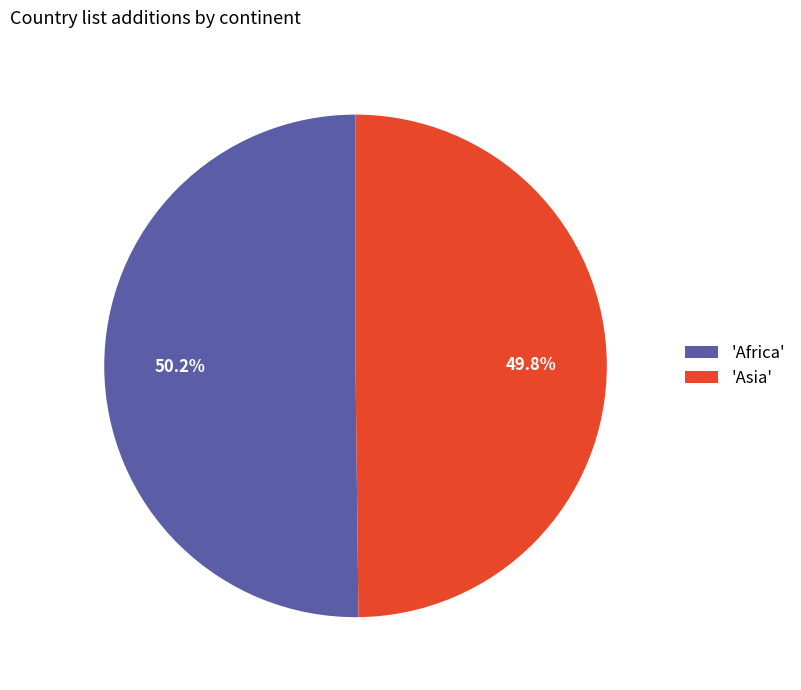

Is there any slice that represents more than half of the pie?

Yes